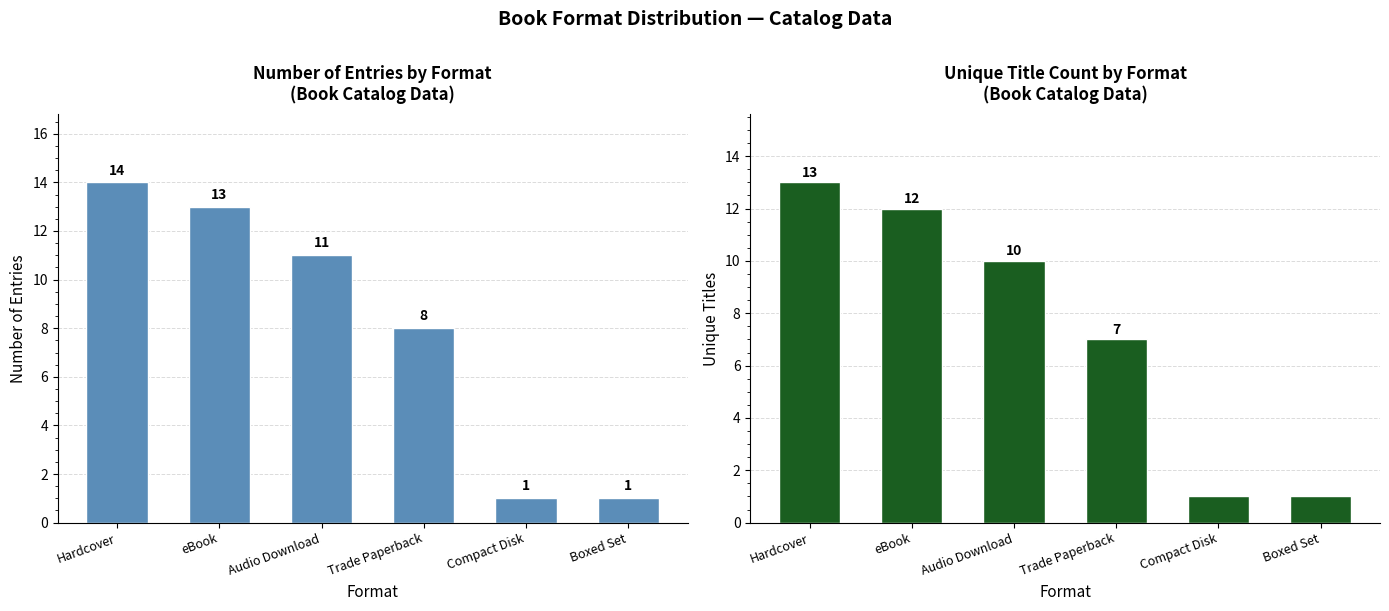

What position from the right is eBook?

5